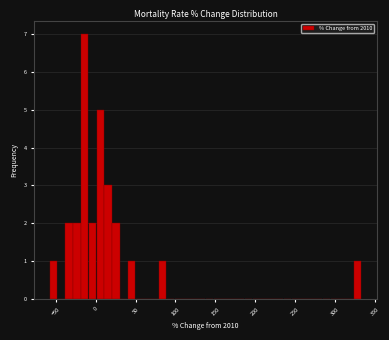

Read against the x-axis, roughly where is the centre of the tallest bar?

-15